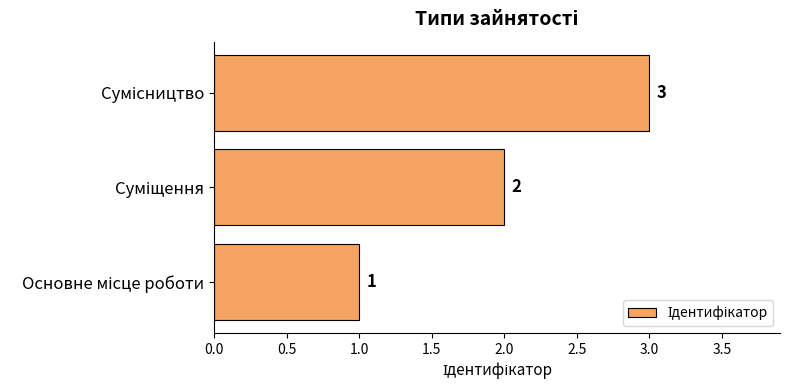

How many distinct data groups are displayed?

1